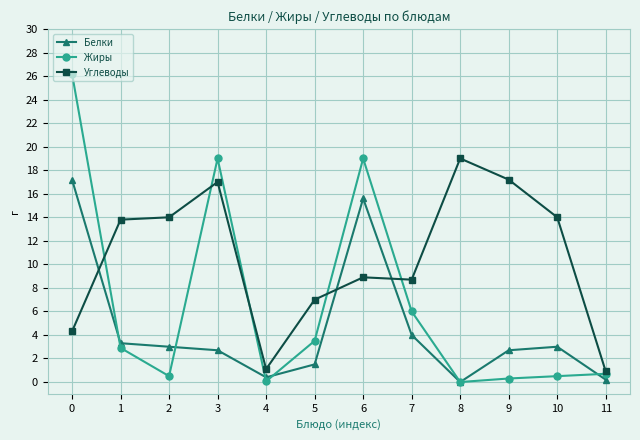

What is the average value of the Углеводы series?

10.5